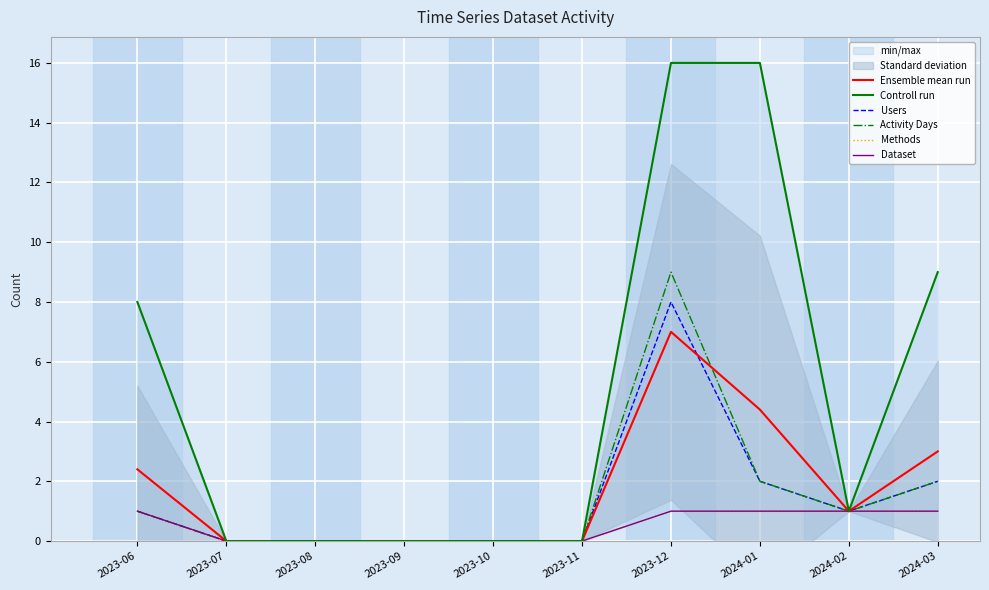

How many lines are shown in the chart?

6